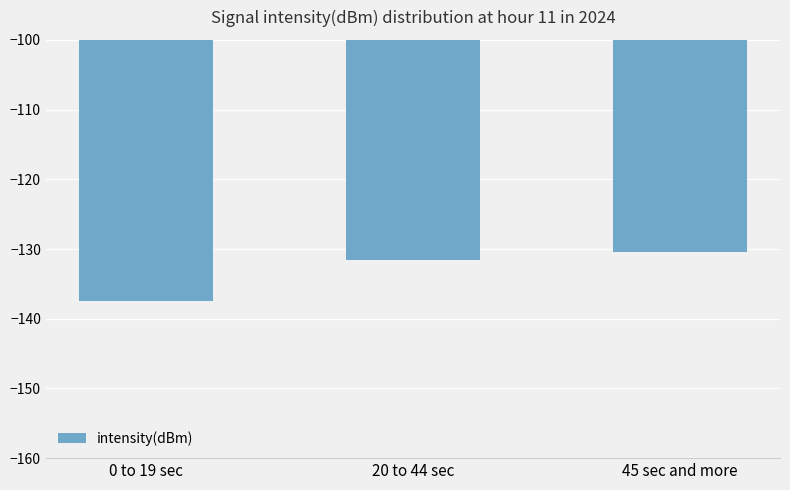

What is the sum of the values at 45 sec and more and 0 to 19 sec?

-267.8